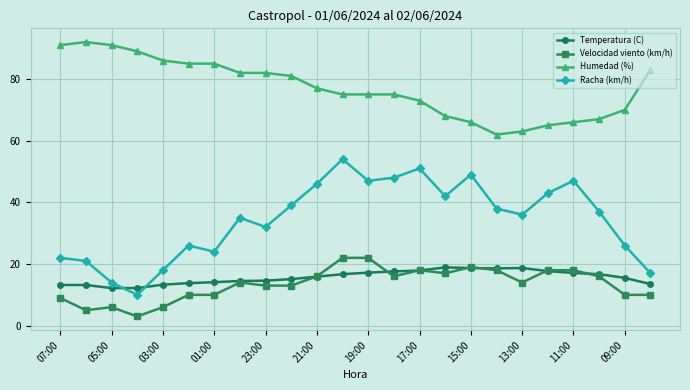

Count the number of categories in the chart.

24